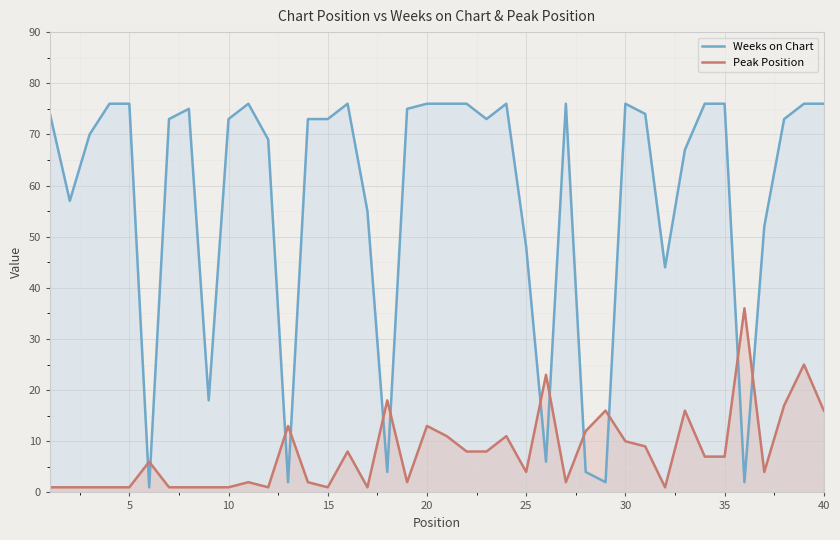

True or false: Weeks on Chart and Peak Position cross at least once.

True